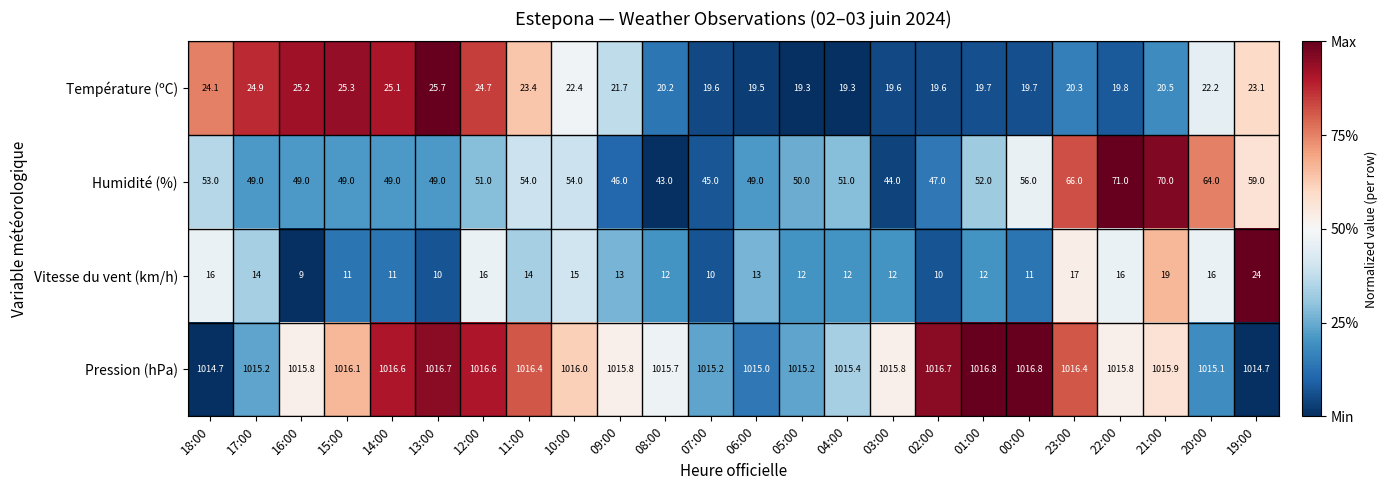

At which category does the chart reach its minimum across all series?

16:00